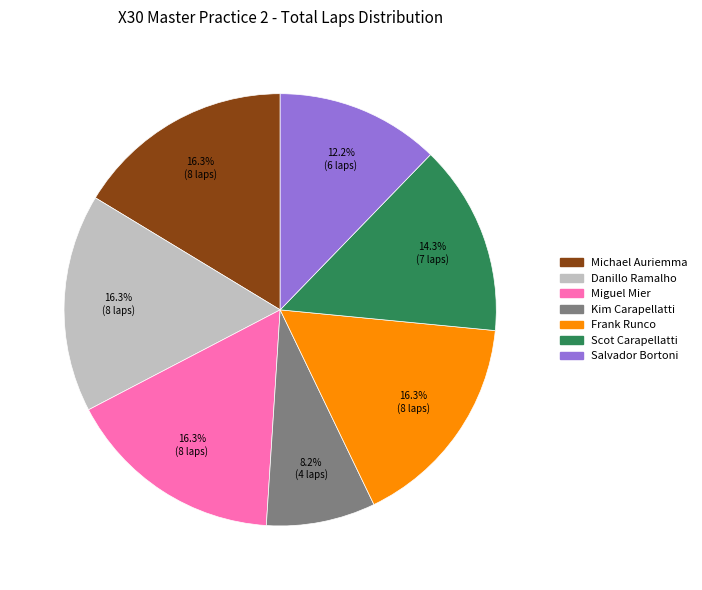

Does any single category account for the majority?

No